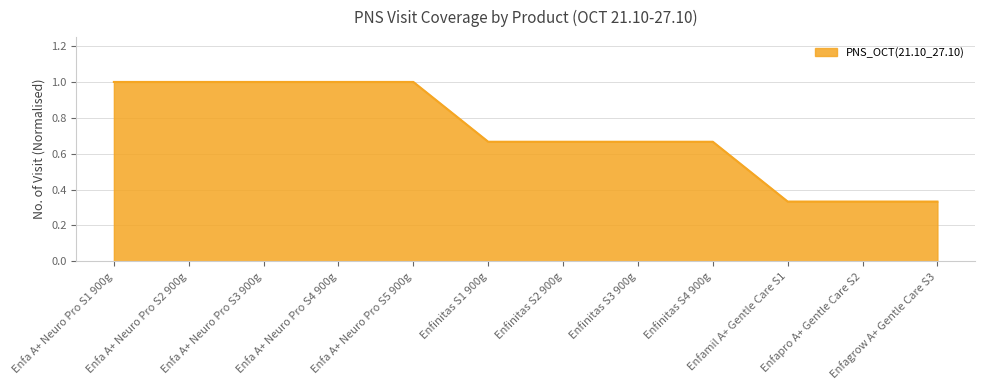

Between Enfinitas S3 900g and Enfa A+ Neuro Pro S3 900g, which is larger?

Enfa A+ Neuro Pro S3 900g